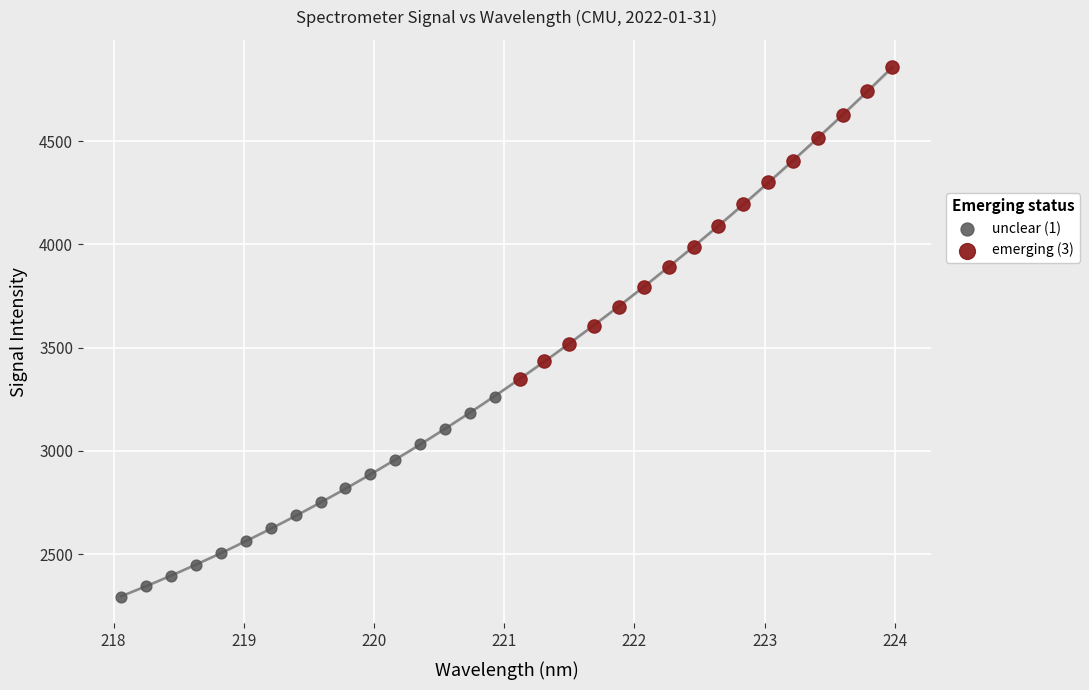

Which series reaches the maximum Y coordinate?

emerging (3)